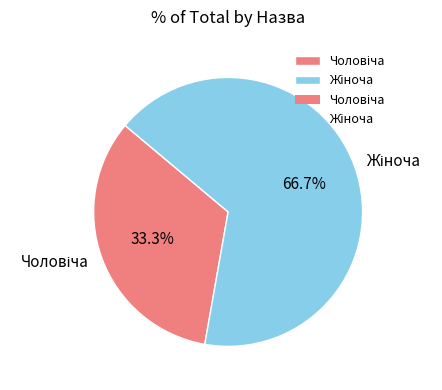

Does any single category account for the majority?

Yes